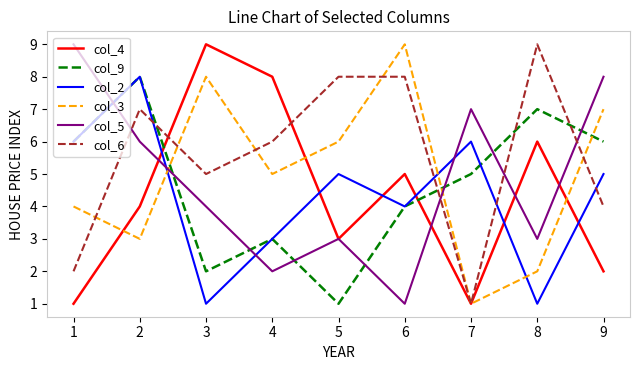

What is the difference between the maximum and minimum values in the col_6 series?

8